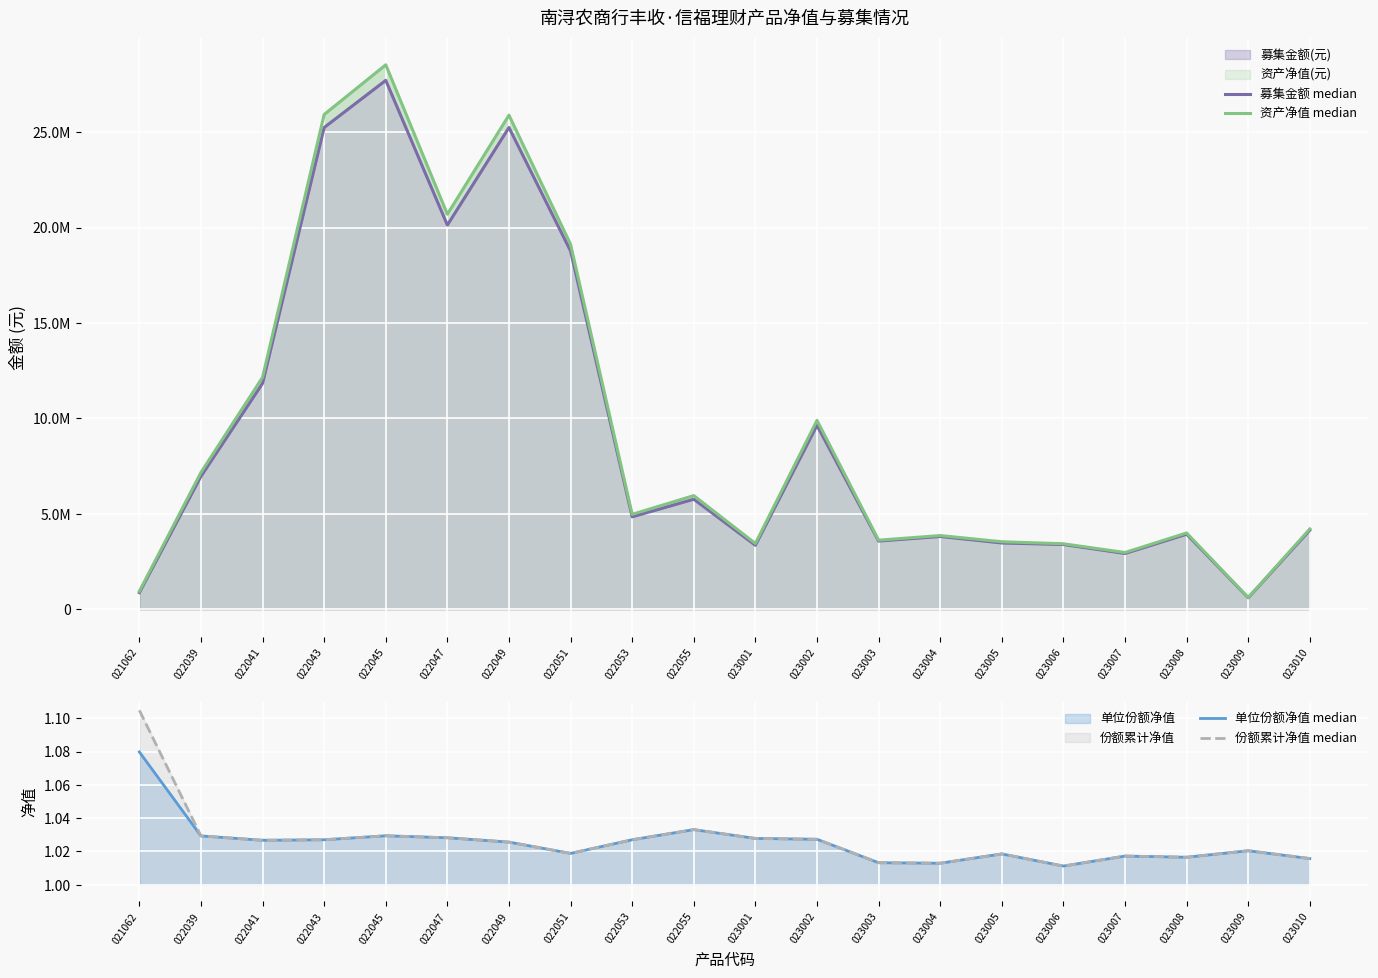

Rank the series by their maximum value, from lowest to highest.

单位份额净值 median, 份额累计净值 median, 募集金额 median, 资产净值 median